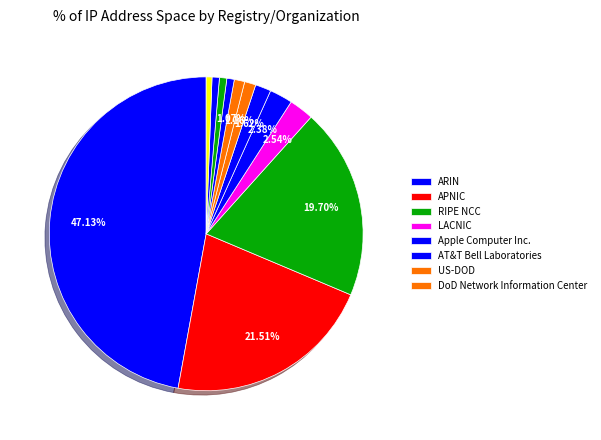

Count the number of slices in the pie.

12